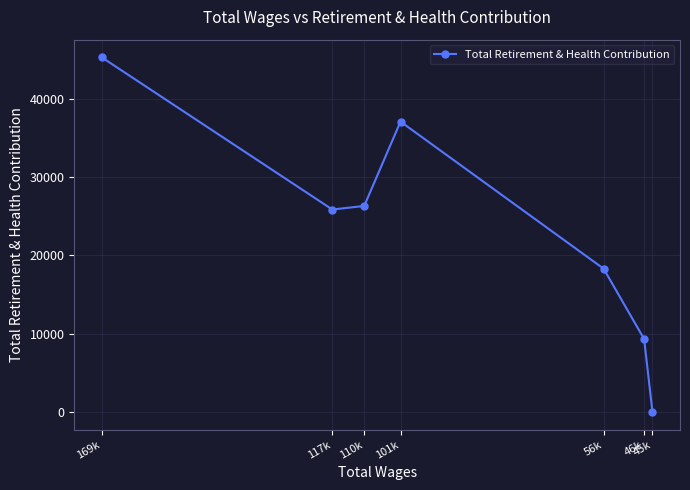

At which category does the data reach its first local peak?

101k